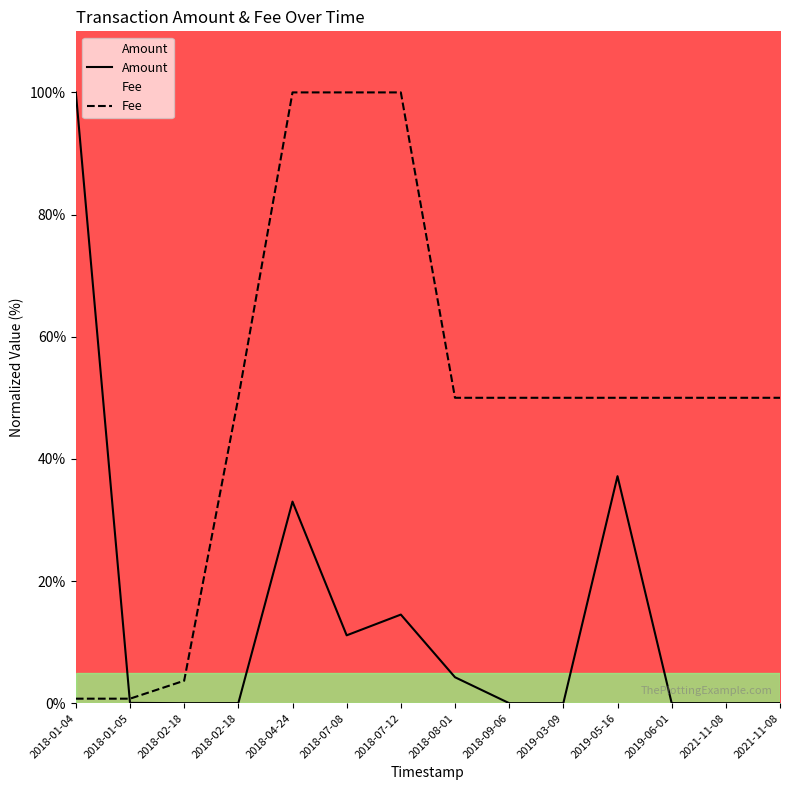

Which series has the largest total across all categories?

Fee